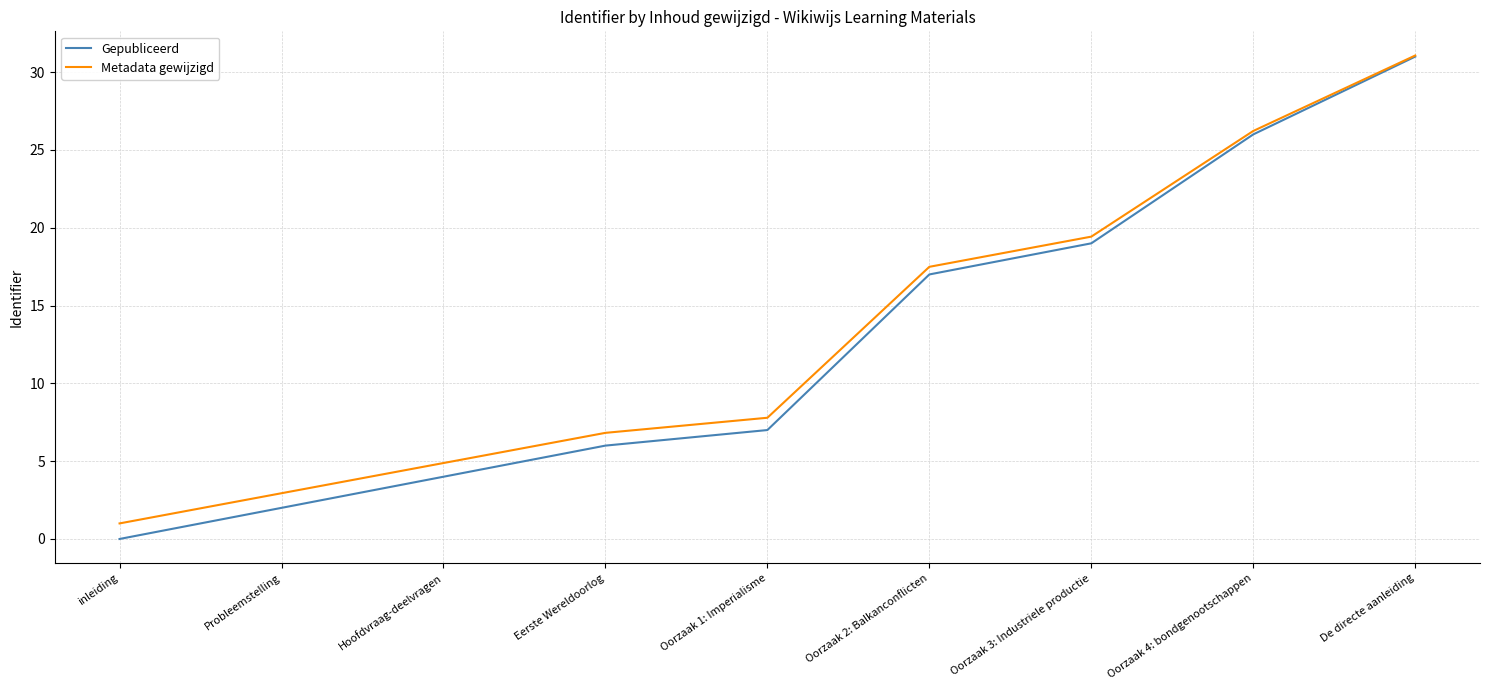

What are all the series names shown in the legend?

Gepubliceerd, Metadata gewijzigd